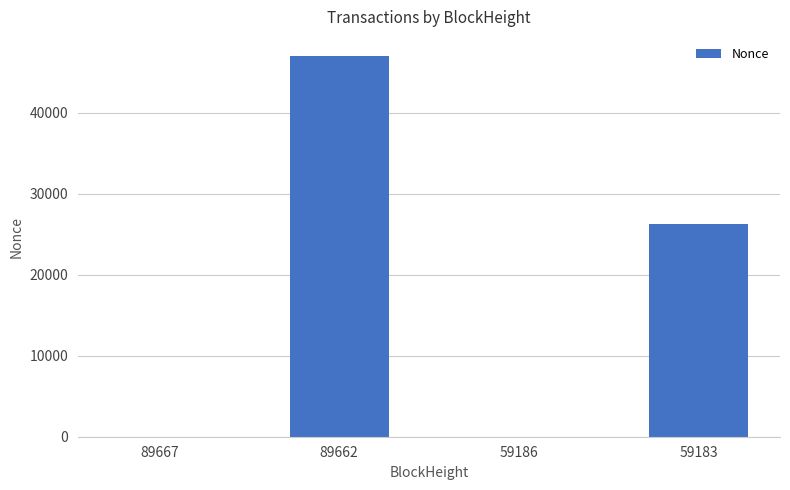

Where is the data nearest to the value 23502?

59183